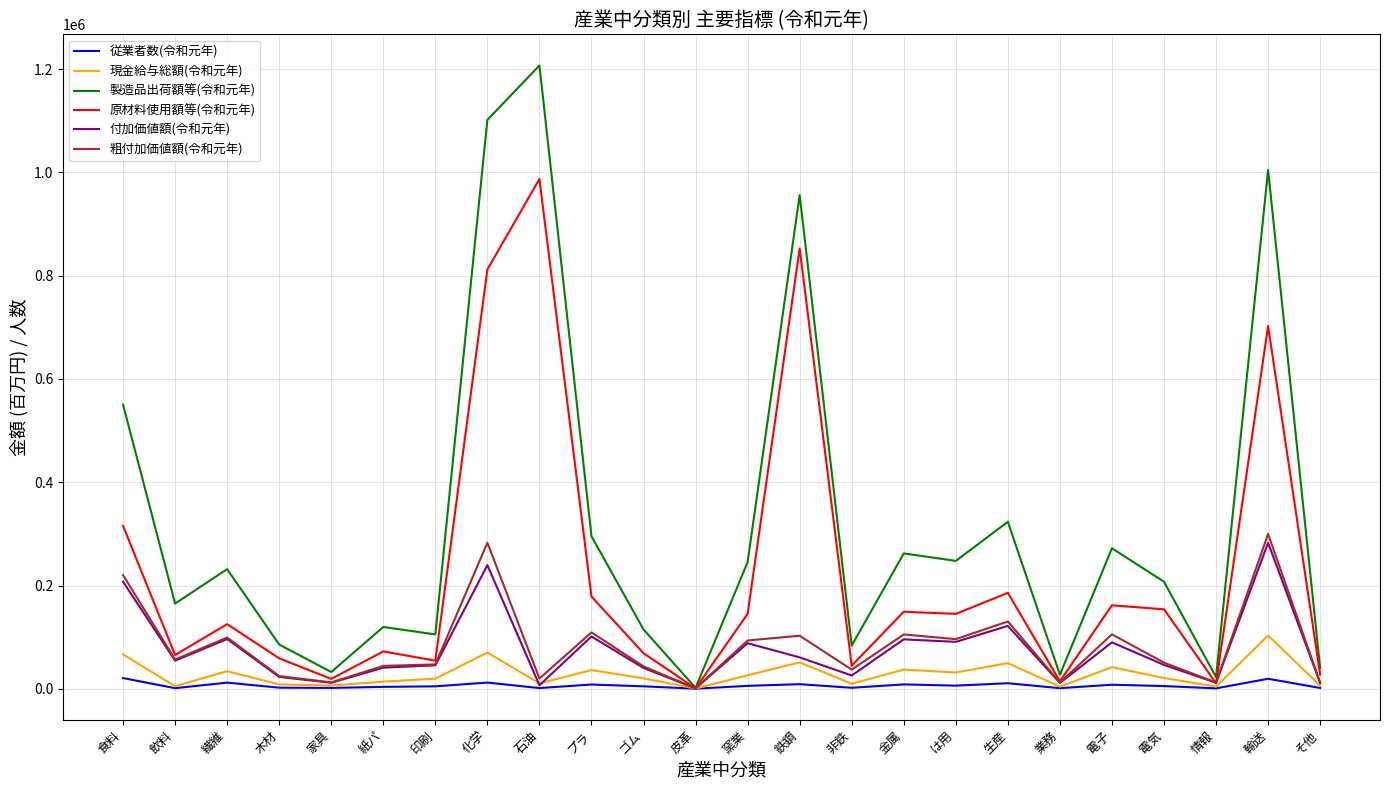

What is the sum of the 原材料使用額等(令和元年) values at は用 and 鉄鋼?

997868